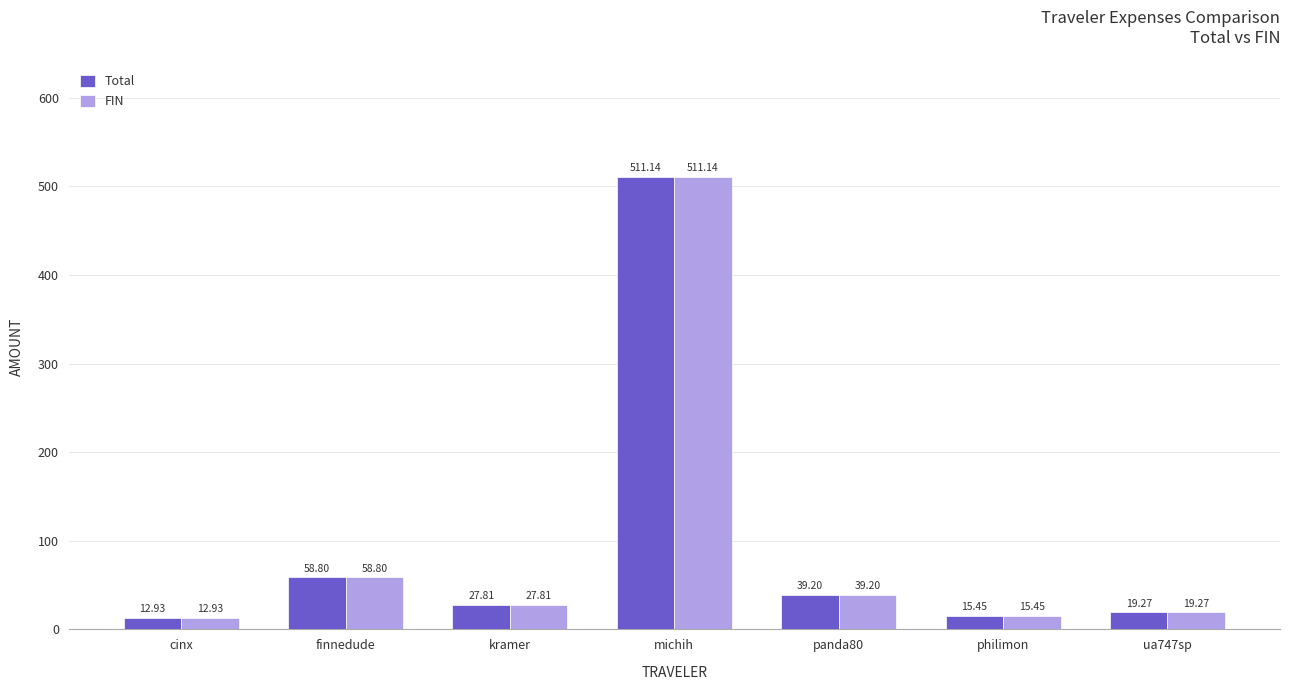

At which label does FIN first exceed 27?

finnedude